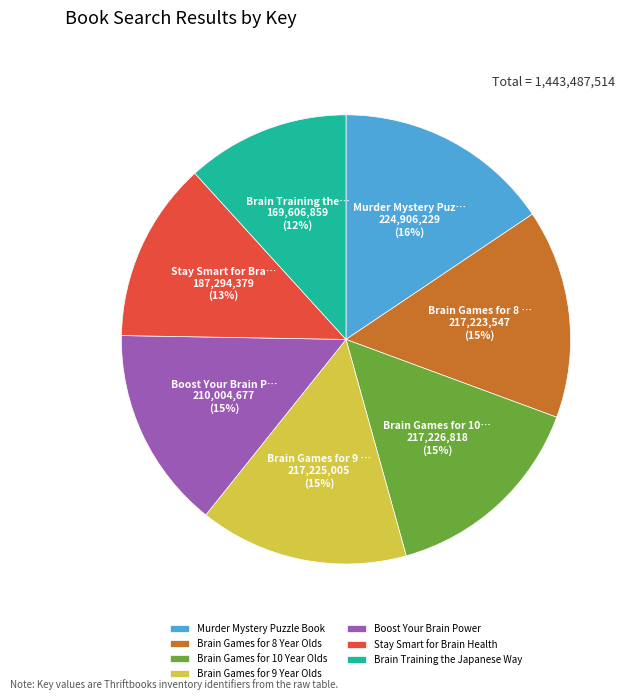

To the nearest percent, what is the combined percentage of Murder Mystery Puzzle Book and Brain Games for 9 Year Olds?

31%